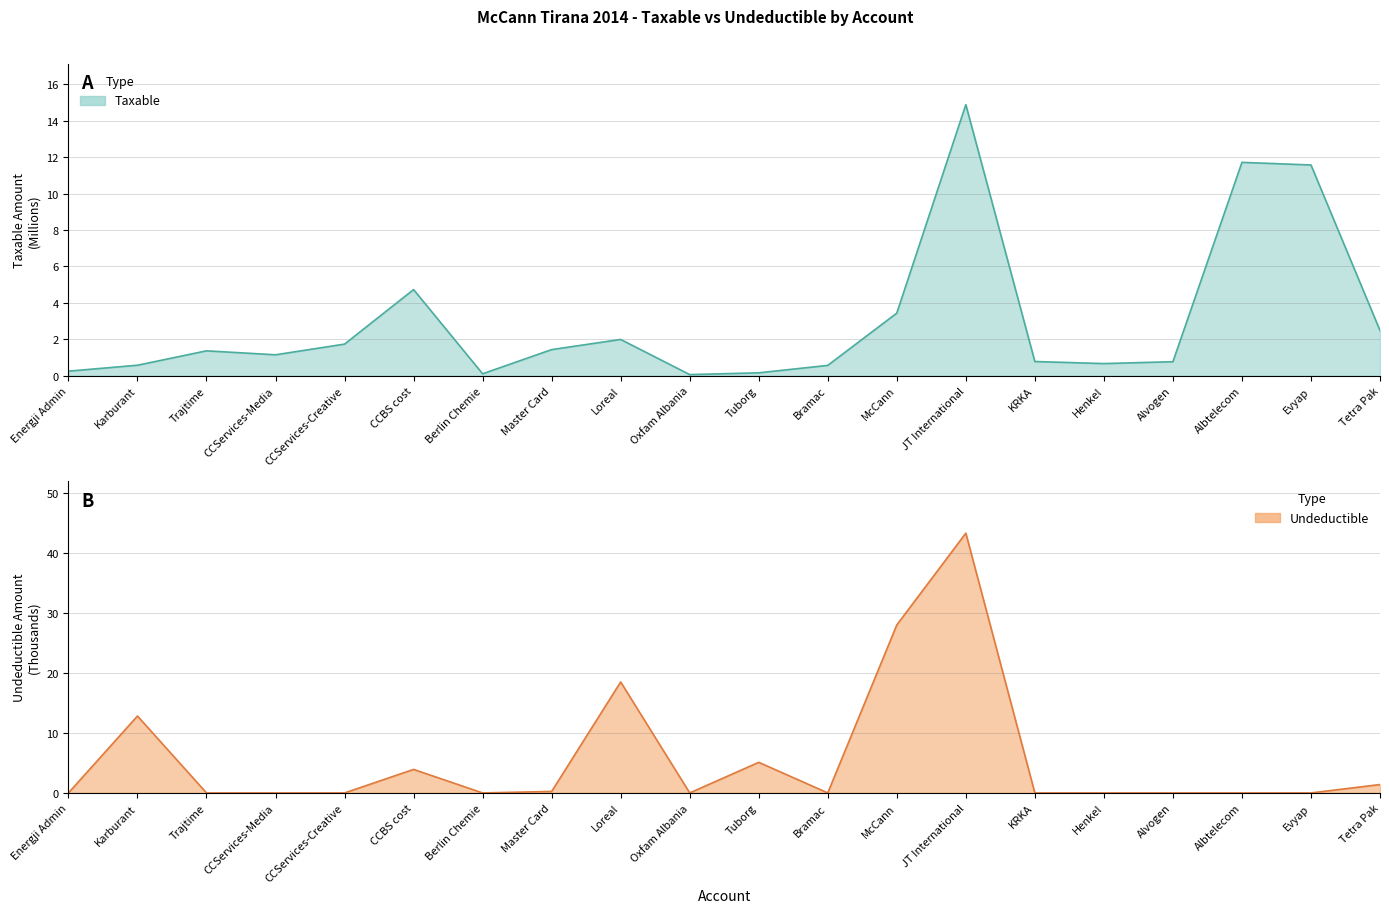

Does the chart have visible grid lines?

Yes